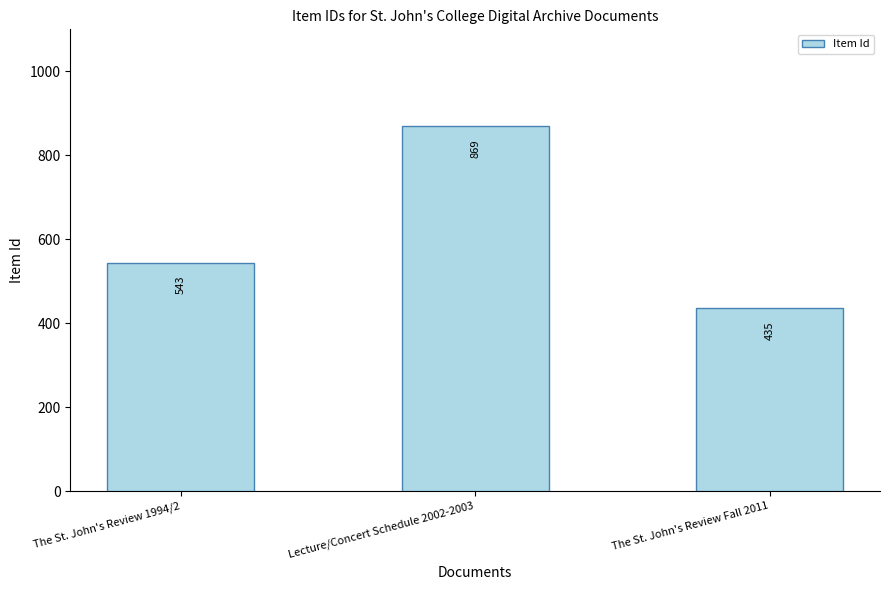

What position from the left is The St. John's Review Fall 2011?

3